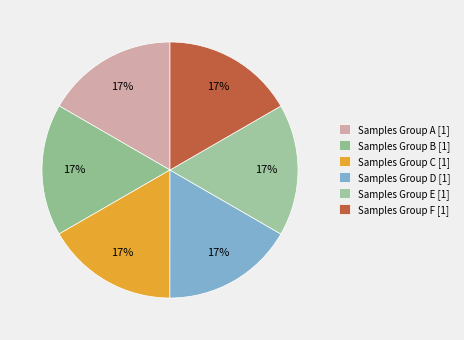

Count the number of slices in the pie.

6